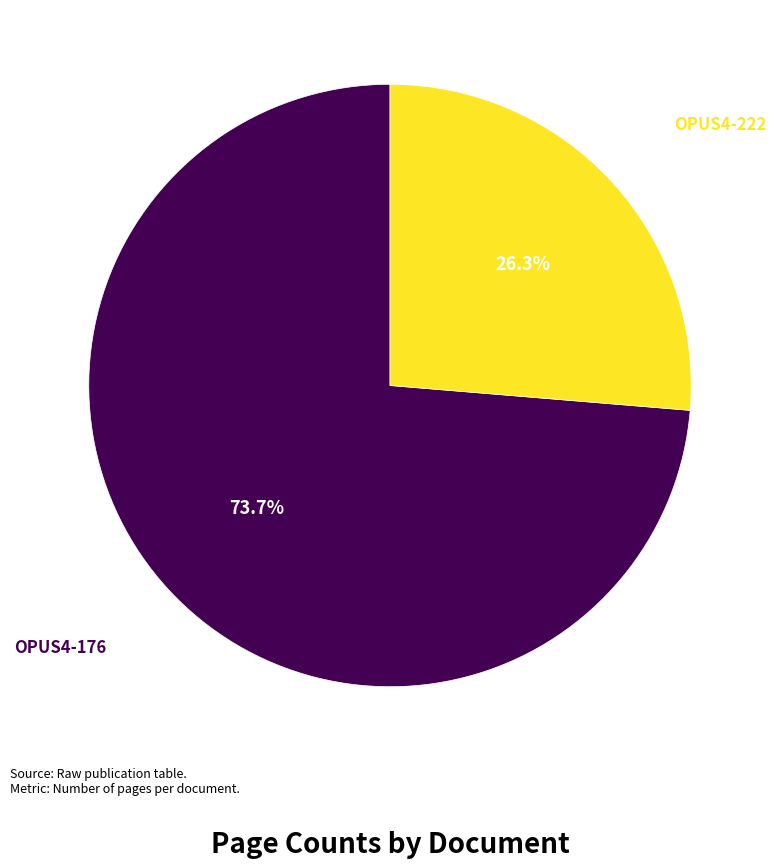

Does any single category account for the majority?

Yes